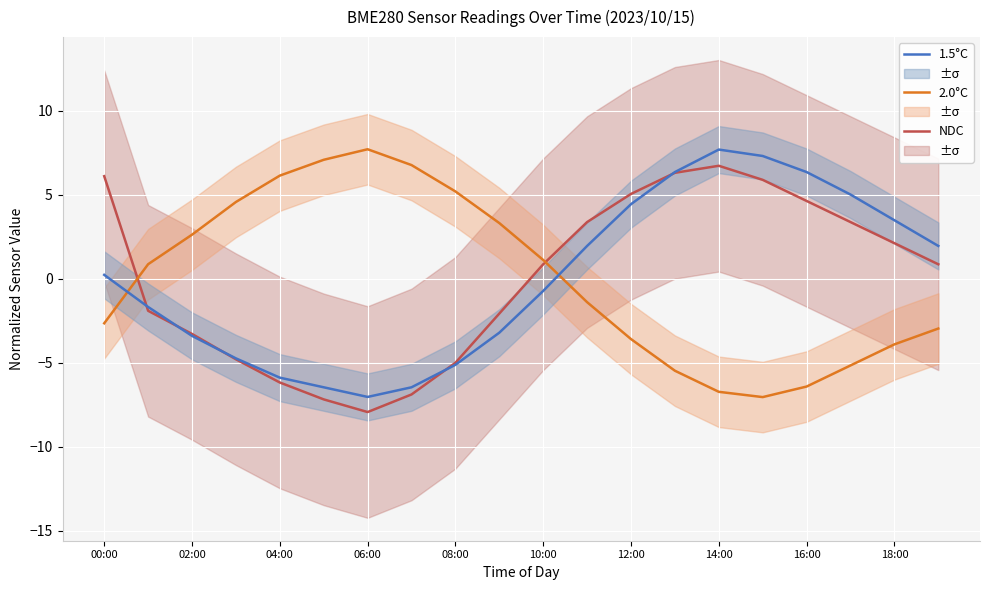

The 2.0°C series shows 7.7 at 06:00. True or false?

True